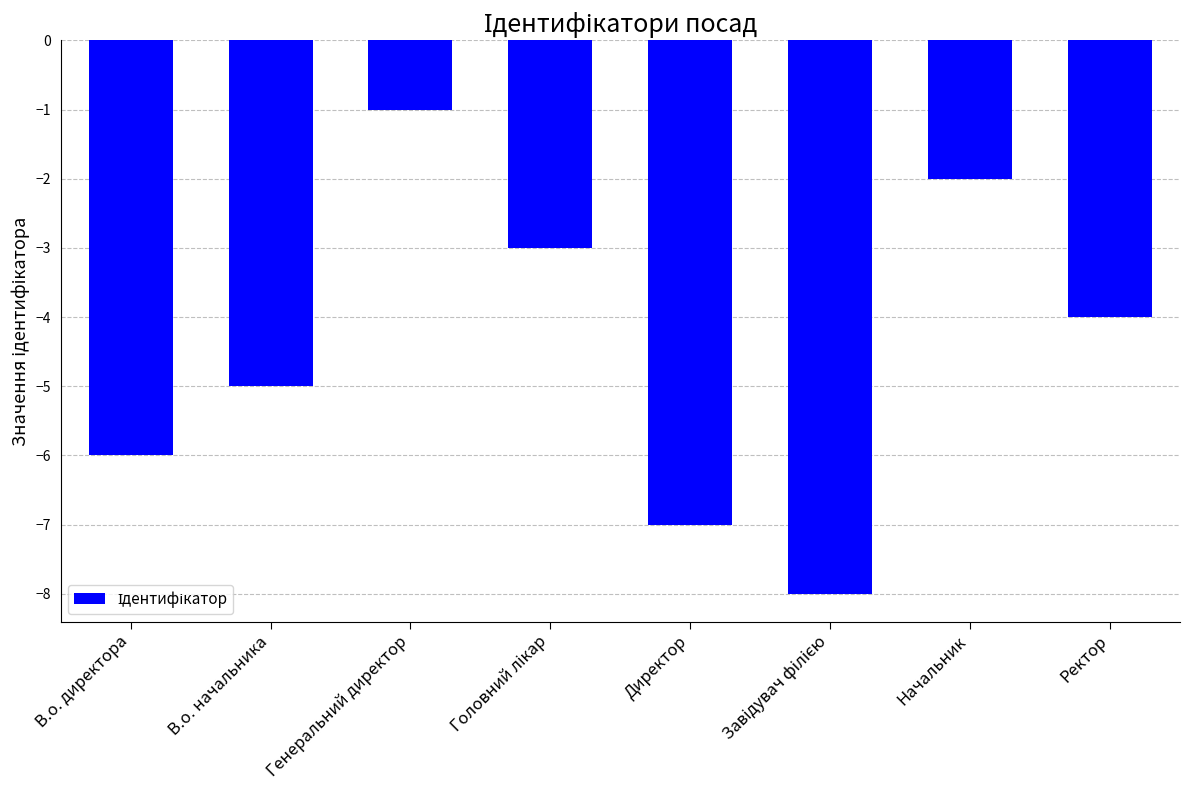

What is the sum of all values?

-36